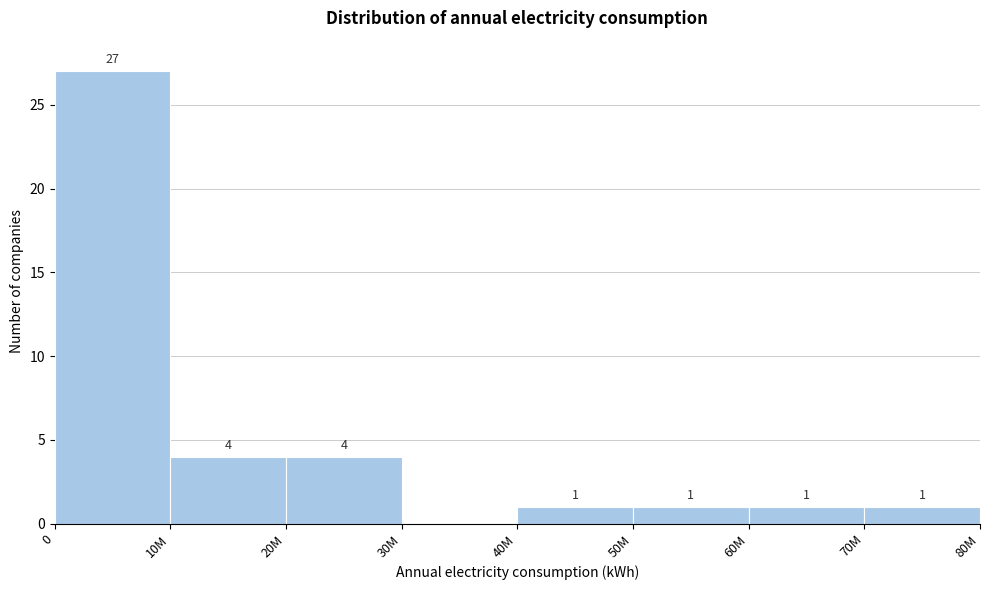

Reading right to left, list all the values displayed in this chart.

70M=1	60M=1	50M=1	40M=1	30M=0	20M=4	10M=4	0=27